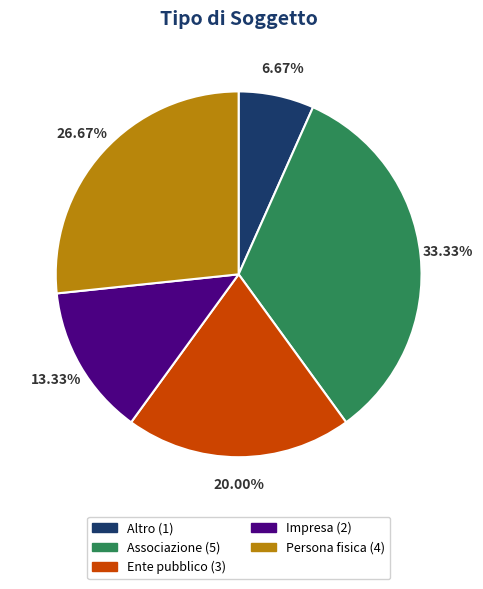

Rank the categories by value from lowest to highest.

Altro, Impresa, Ente pubblico, Persona fisica, Associazione